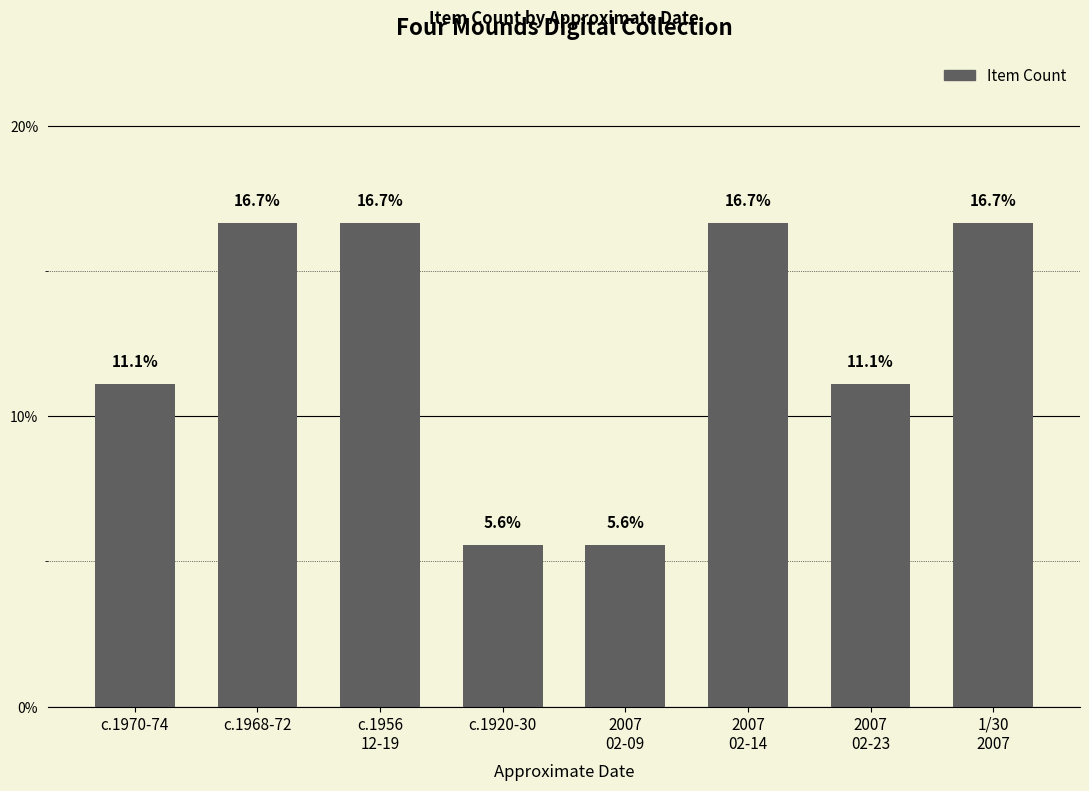

Reading left to right, list all the values displayed in this chart.

c.1970-74=0.1	c.1968-72=0.2	c.1956
12-19=0.2	c.1920-30=0.1	2007
02-09=0.1	2007
02-14=0.2	2007
02-23=0.1	1/30
2007=0.2